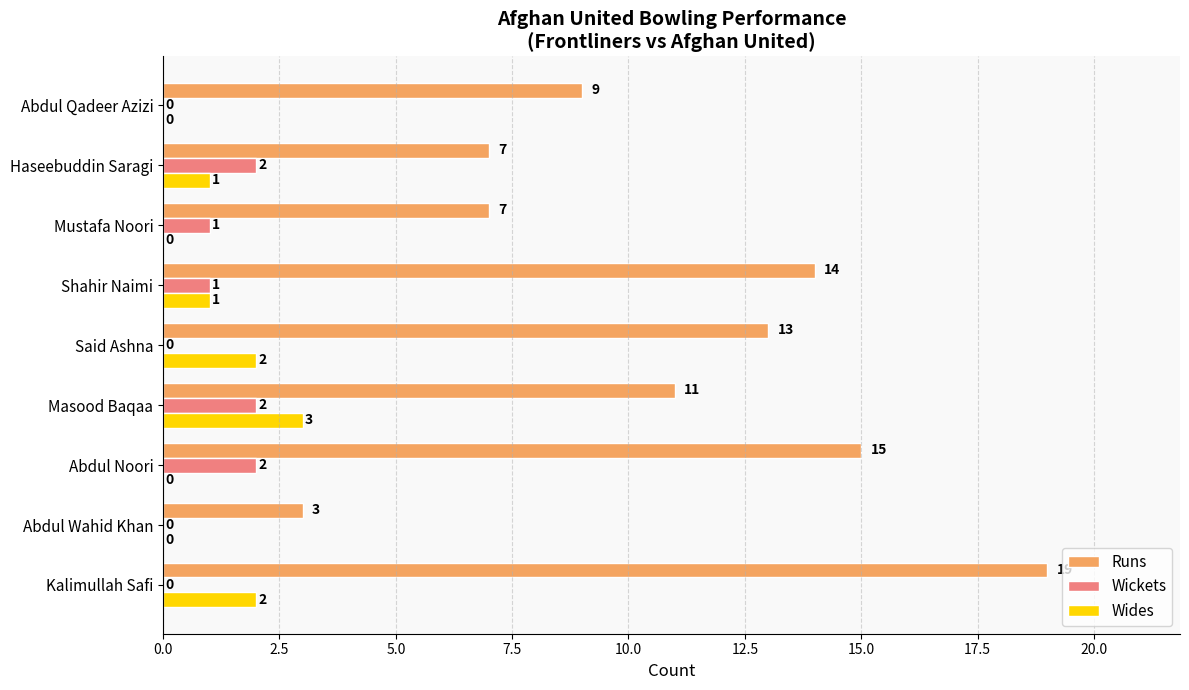

Between Kalimullah Safi and Said Ashna, which series saw the biggest shift?

Runs